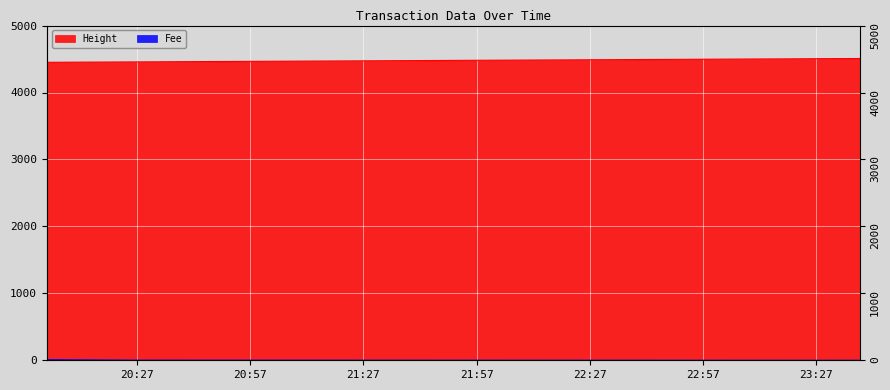

What is the average value of the Fee series?

4.0